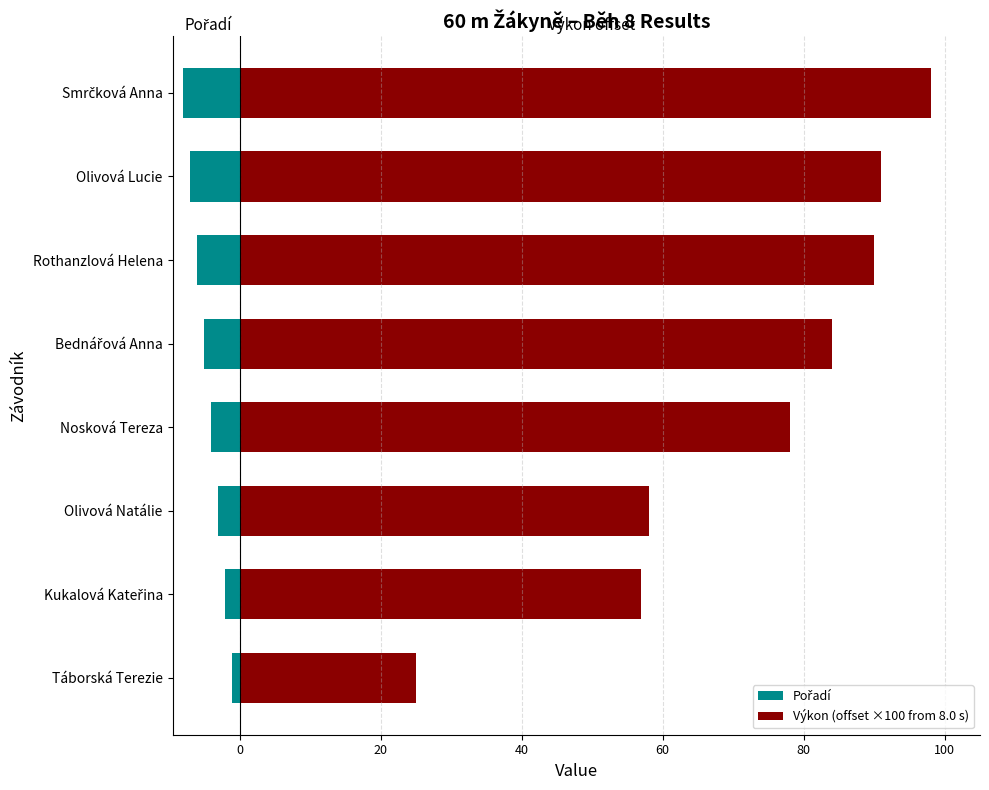

Does the chart contain any negative values?

Yes